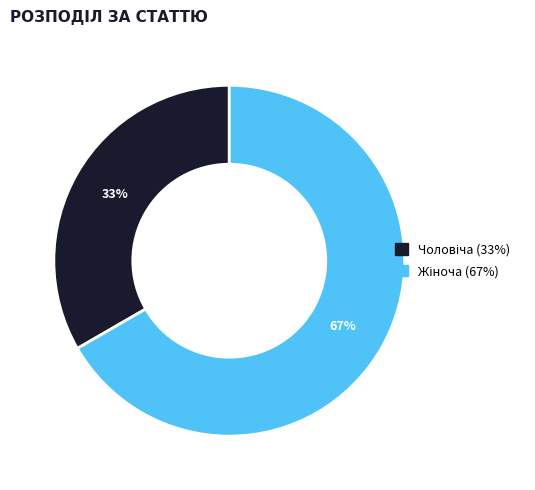

To the nearest percent, what is the average slice percentage?

50%